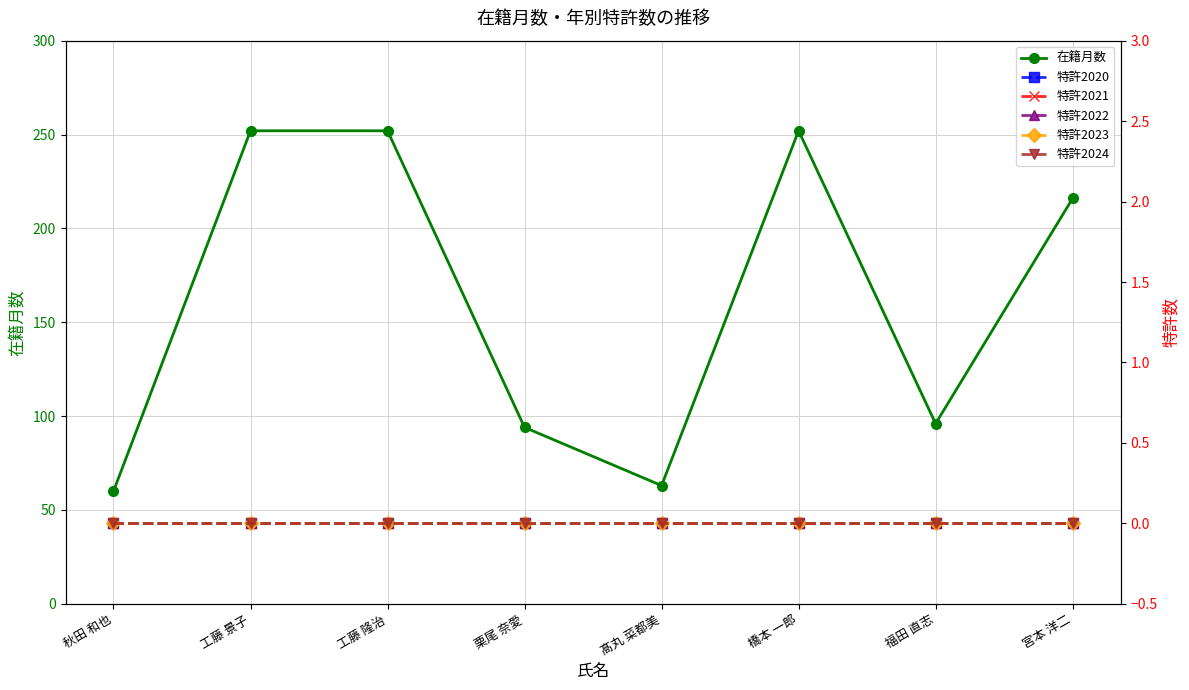

What is the difference between the highest and lowest values at 橋本 一郎?

252